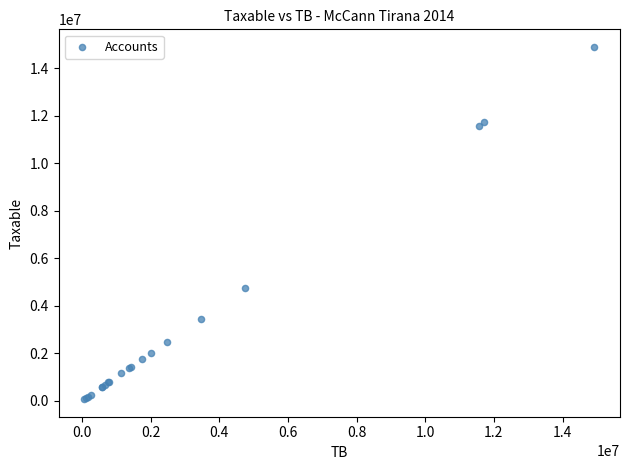

What Y value in the scatter plot is closest to 7474836?

4731146.9